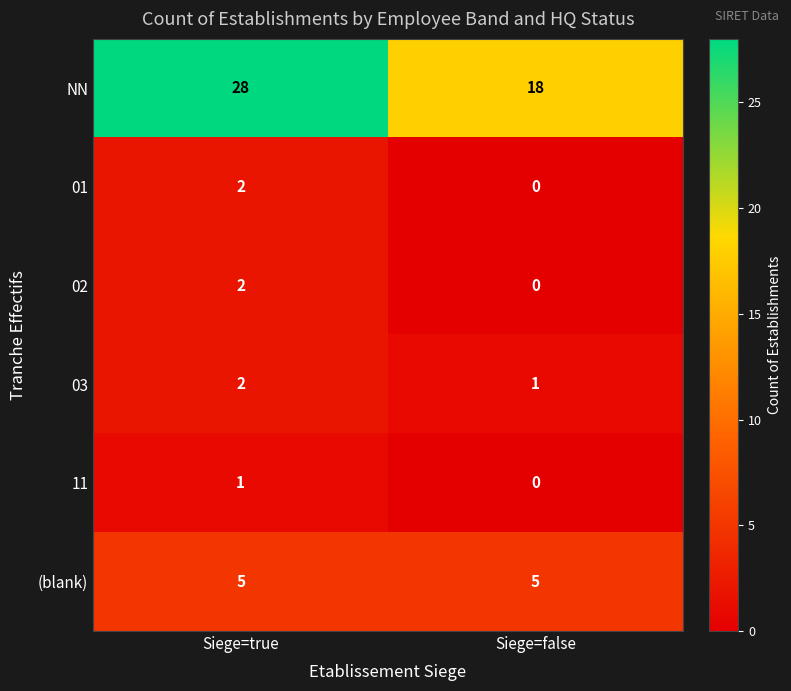

What is the total value across all series at Siege=false?

24